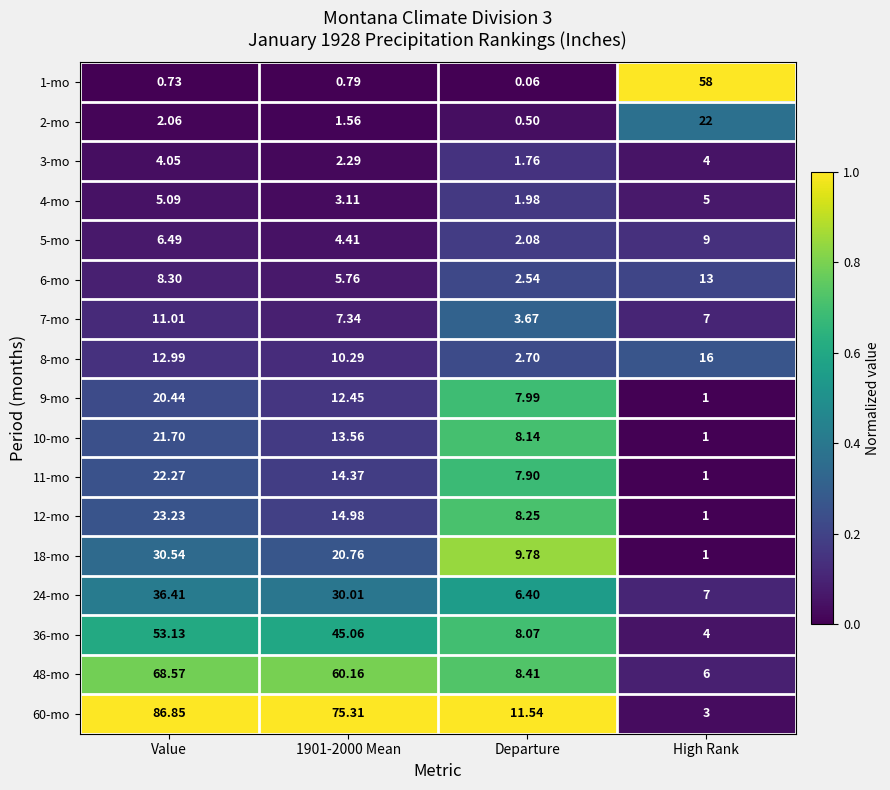

Which category has the lowest value in the 8-mo series?

Departure